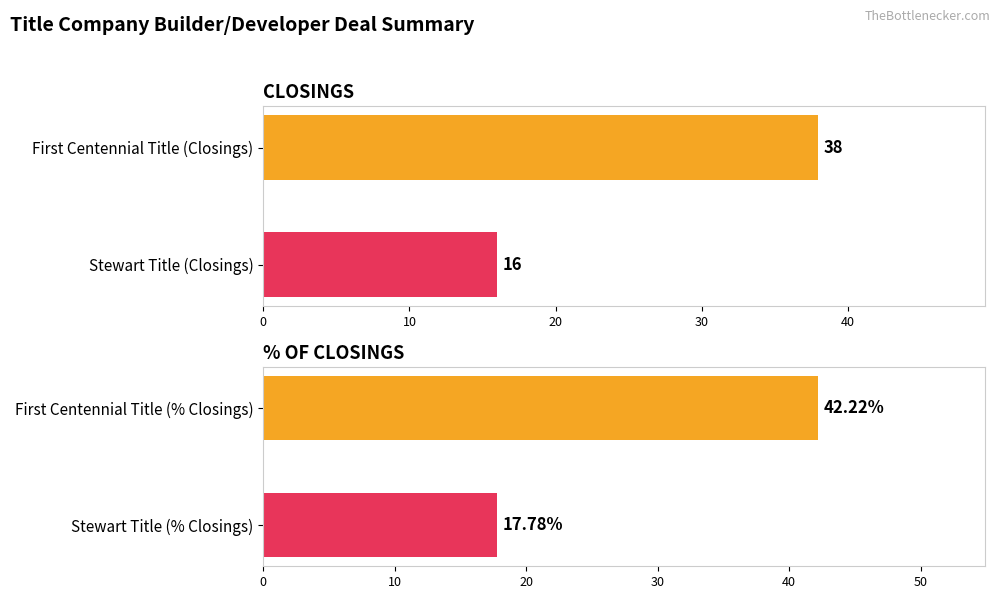

The CLOSINGS series shows 38.0 at First Centennial Title (Closings). True or false?

True